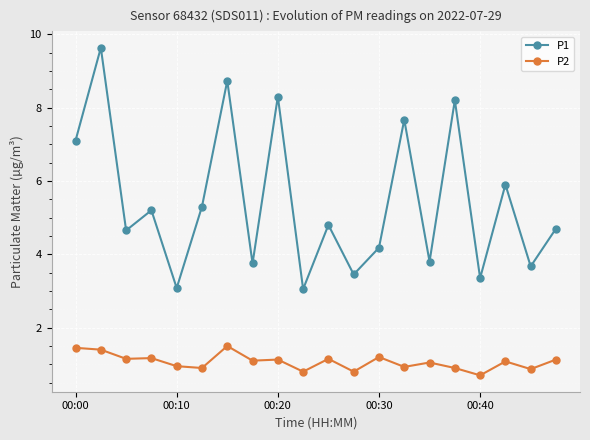

Does the chart have visible grid lines?

Yes